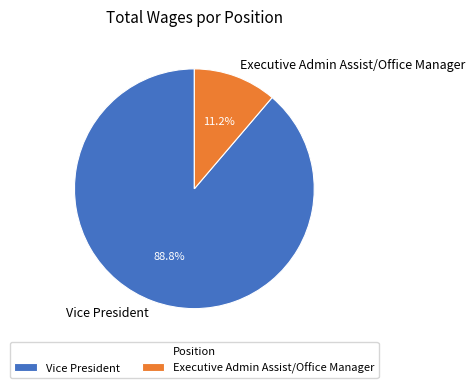

Combined, do Executive Admin Assist/Office Manager and Vice President account for over 50%?

Yes